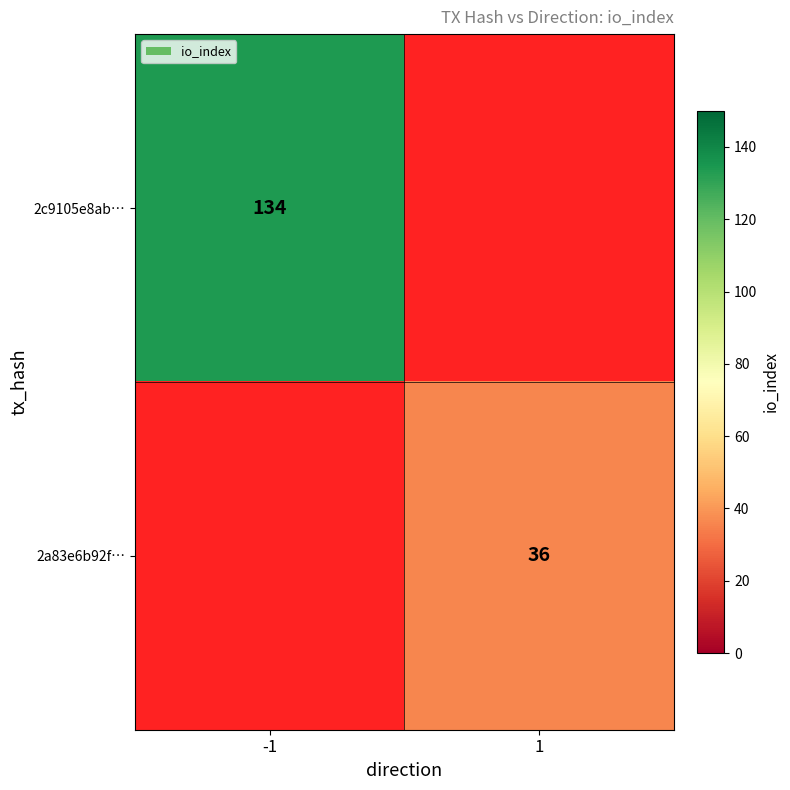

The value of 2c9105e8ab… at -1 is 134. True or false?

True